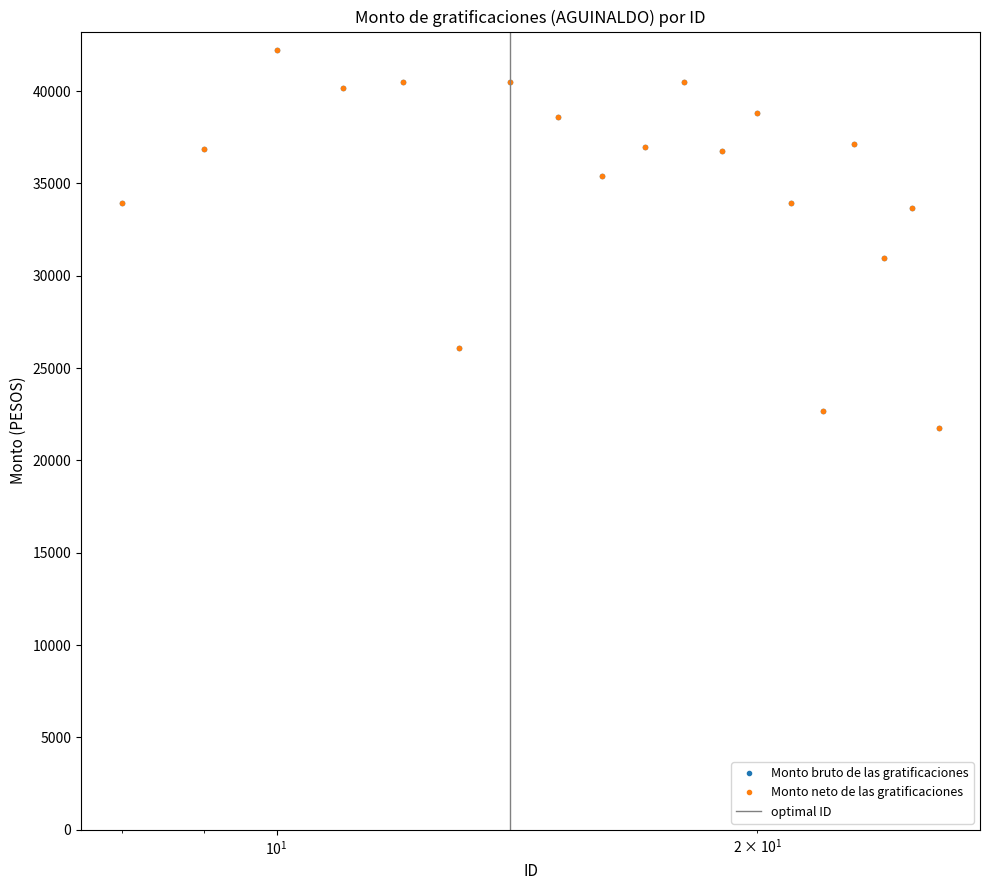

What is the smallest value displayed?

21753.2